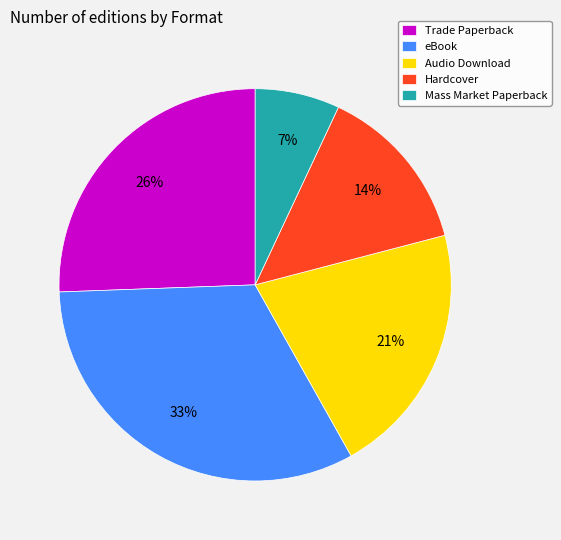

What percentage is the Mass Market Paperback slice, to the nearest percent?

7%